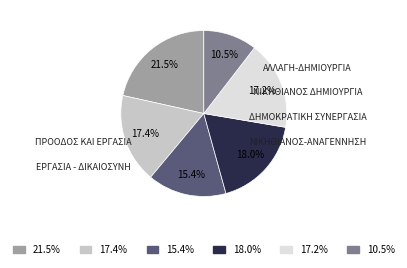

Does any single category account for the majority?

No